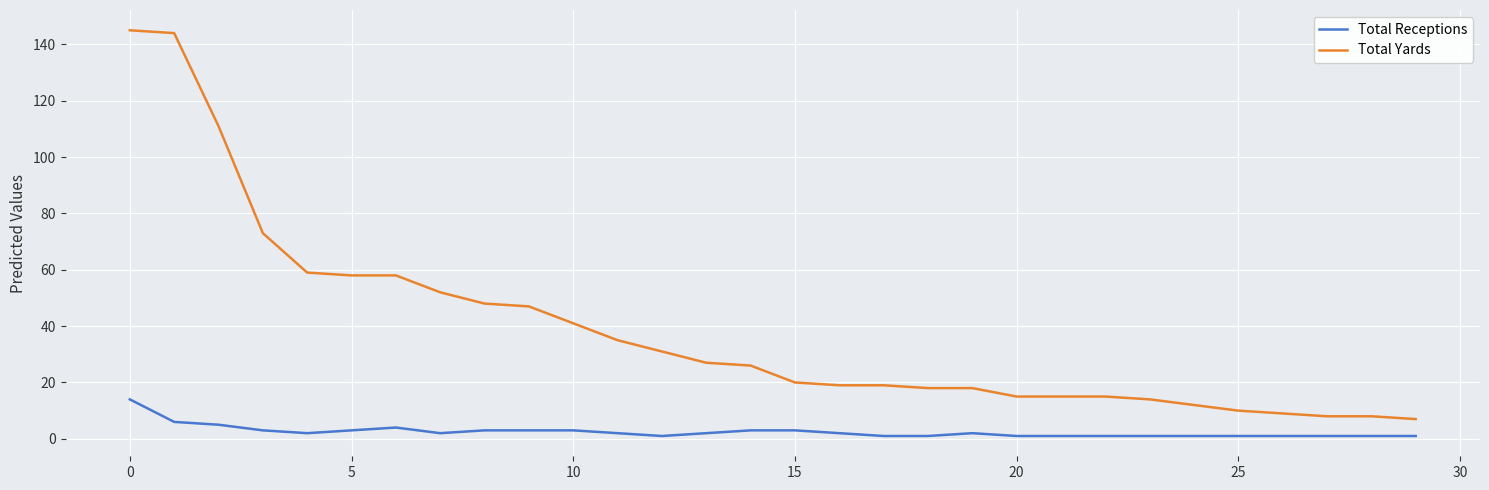

What are all the series names shown in the legend?

Total Receptions, Total Yards